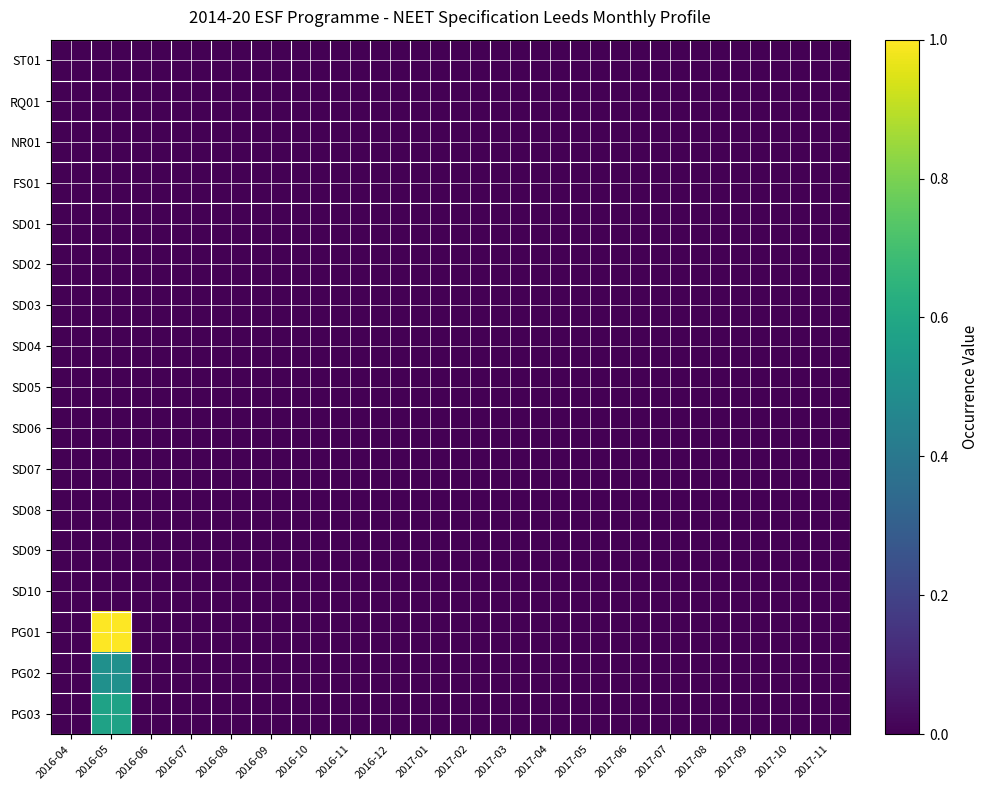

Reading left to right, what are all the values shown in this chart?

ST01: 2016-04=0.0	2016-05=0.0	2016-06=0.0	2016-07=0.0	2016-08=0.0	2016-09=0.0	2016-10=0.0	2016-11=0.0	2016-12=0.0	2017-01=0.0	2017-02=0.0	2017-03=0.0	2017-04=0.0	2017-05=0.0	2017-06=0.0	2017-07=0.0	2017-08=0.0	2017-09=0.0	2017-10=0.0	2017-11=0.0
RQ01: 2016-04=0.0	2016-05=0.0	2016-06=0.0	2016-07=0.0	2016-08=0.0	2016-09=0.0	2016-10=0.0	2016-11=0.0	2016-12=0.0	2017-01=0.0	2017-02=0.0	2017-03=0.0	2017-04=0.0	2017-05=0.0	2017-06=0.0	2017-07=0.0	2017-08=0.0	2017-09=0.0	2017-10=0.0	2017-11=0.0
NR01: 2016-04=0.0	2016-05=0.0	2016-06=0.0	2016-07=0.0	2016-08=0.0	2016-09=0.0	2016-10=0.0	2016-11=0.0	2016-12=0.0	2017-01=0.0	2017-02=0.0	2017-03=0.0	2017-04=0.0	2017-05=0.0	2017-06=0.0	2017-07=0.0	2017-08=0.0	2017-09=0.0	2017-10=0.0	2017-11=0.0
FS01: 2016-04=0.0	2016-05=0.0	2016-06=0.0	2016-07=0.0	2016-08=0.0	2016-09=0.0	2016-10=0.0	2016-11=0.0	2016-12=0.0	2017-01=0.0	2017-02=0.0	2017-03=0.0	2017-04=0.0	2017-05=0.0	2017-06=0.0	2017-07=0.0	2017-08=0.0	2017-09=0.0	2017-10=0.0	2017-11=0.0
SD01: 2016-04=0.0	2016-05=0.0	2016-06=0.0	2016-07=0.0	2016-08=0.0	2016-09=0.0	2016-10=0.0	2016-11=0.0	2016-12=0.0	2017-01=0.0	2017-02=0.0	2017-03=0.0	2017-04=0.0	2017-05=0.0	2017-06=0.0	2017-07=0.0	2017-08=0.0	2017-09=0.0	2017-10=0.0	2017-11=0.0
SD02: 2016-04=0.0	2016-05=0.0	2016-06=0.0	2016-07=0.0	2016-08=0.0	2016-09=0.0	2016-10=0.0	2016-11=0.0	2016-12=0.0	2017-01=0.0	2017-02=0.0	2017-03=0.0	2017-04=0.0	2017-05=0.0	2017-06=0.0	2017-07=0.0	2017-08=0.0	2017-09=0.0	2017-10=0.0	2017-11=0.0
SD03: 2016-04=0.0	2016-05=0.0	2016-06=0.0	2016-07=0.0	2016-08=0.0	2016-09=0.0	2016-10=0.0	2016-11=0.0	2016-12=0.0	2017-01=0.0	2017-02=0.0	2017-03=0.0	2017-04=0.0	2017-05=0.0	2017-06=0.0	2017-07=0.0	2017-08=0.0	2017-09=0.0	2017-10=0.0	2017-11=0.0
SD04: 2016-04=0.0	2016-05=0.0	2016-06=0.0	2016-07=0.0	2016-08=0.0	2016-09=0.0	2016-10=0.0	2016-11=0.0	2016-12=0.0	2017-01=0.0	2017-02=0.0	2017-03=0.0	2017-04=0.0	2017-05=0.0	2017-06=0.0	2017-07=0.0	2017-08=0.0	2017-09=0.0	2017-10=0.0	2017-11=0.0
SD05: 2016-04=0.0	2016-05=0.0	2016-06=0.0	2016-07=0.0	2016-08=0.0	2016-09=0.0	2016-10=0.0	2016-11=0.0	2016-12=0.0	2017-01=0.0	2017-02=0.0	2017-03=0.0	2017-04=0.0	2017-05=0.0	2017-06=0.0	2017-07=0.0	2017-08=0.0	2017-09=0.0	2017-10=0.0	2017-11=0.0
SD06: 2016-04=0.0	2016-05=0.0	2016-06=0.0	2016-07=0.0	2016-08=0.0	2016-09=0.0	2016-10=0.0	2016-11=0.0	2016-12=0.0	2017-01=0.0	2017-02=0.0	2017-03=0.0	2017-04=0.0	2017-05=0.0	2017-06=0.0	2017-07=0.0	2017-08=0.0	2017-09=0.0	2017-10=0.0	2017-11=0.0
SD07: 2016-04=0.0	2016-05=0.0	2016-06=0.0	2016-07=0.0	2016-08=0.0	2016-09=0.0	2016-10=0.0	2016-11=0.0	2016-12=0.0	2017-01=0.0	2017-02=0.0	2017-03=0.0	2017-04=0.0	2017-05=0.0	2017-06=0.0	2017-07=0.0	2017-08=0.0	2017-09=0.0	2017-10=0.0	2017-11=0.0
SD08: 2016-04=0.0	2016-05=0.0	2016-06=0.0	2016-07=0.0	2016-08=0.0	2016-09=0.0	2016-10=0.0	2016-11=0.0	2016-12=0.0	2017-01=0.0	2017-02=0.0	2017-03=0.0	2017-04=0.0	2017-05=0.0	2017-06=0.0	2017-07=0.0	2017-08=0.0	2017-09=0.0	2017-10=0.0	2017-11=0.0
SD09: 2016-04=0.0	2016-05=0.0	2016-06=0.0	2016-07=0.0	2016-08=0.0	2016-09=0.0	2016-10=0.0	2016-11=0.0	2016-12=0.0	2017-01=0.0	2017-02=0.0	2017-03=0.0	2017-04=0.0	2017-05=0.0	2017-06=0.0	2017-07=0.0	2017-08=0.0	2017-09=0.0	2017-10=0.0	2017-11=0.0
SD10: 2016-04=0.0	2016-05=0.0	2016-06=0.0	2016-07=0.0	2016-08=0.0	2016-09=0.0	2016-10=0.0	2016-11=0.0	2016-12=0.0	2017-01=0.0	2017-02=0.0	2017-03=0.0	2017-04=0.0	2017-05=0.0	2017-06=0.0	2017-07=0.0	2017-08=0.0	2017-09=0.0	2017-10=0.0	2017-11=0.0
PG01: 2016-04=0.0	2016-05=1.0	2016-06=0.0	2016-07=0.0	2016-08=0.0	2016-09=0.0	2016-10=0.0	2016-11=0.0	2016-12=0.0	2017-01=0.0	2017-02=0.0	2017-03=0.0	2017-04=0.0	2017-05=0.0	2017-06=0.0	2017-07=0.0	2017-08=0.0	2017-09=0.0	2017-10=0.0	2017-11=0.0
PG02: 2016-04=0.0	2016-05=0.5	2016-06=0.0	2016-07=0.0	2016-08=0.0	2016-09=0.0	2016-10=0.0	2016-11=0.0	2016-12=0.0	2017-01=0.0	2017-02=0.0	2017-03=0.0	2017-04=0.0	2017-05=0.0	2017-06=0.0	2017-07=0.0	2017-08=0.0	2017-09=0.0	2017-10=0.0	2017-11=0.0
PG03: 2016-04=0.0	2016-05=0.6	2016-06=0.0	2016-07=0.0	2016-08=0.0	2016-09=0.0	2016-10=0.0	2016-11=0.0	2016-12=0.0	2017-01=0.0	2017-02=0.0	2017-03=0.0	2017-04=0.0	2017-05=0.0	2017-06=0.0	2017-07=0.0	2017-08=0.0	2017-09=0.0	2017-10=0.0	2017-11=0.0